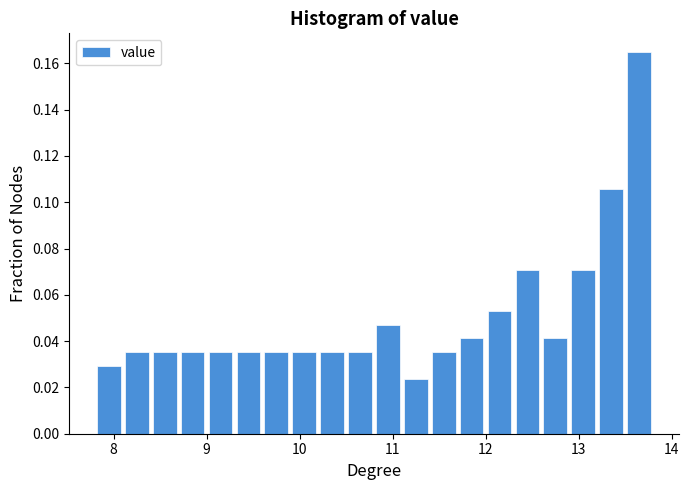

Around what value on the x-axis is the tallest bar? Give the approximate position of its centre, as read against the axis.

13.7